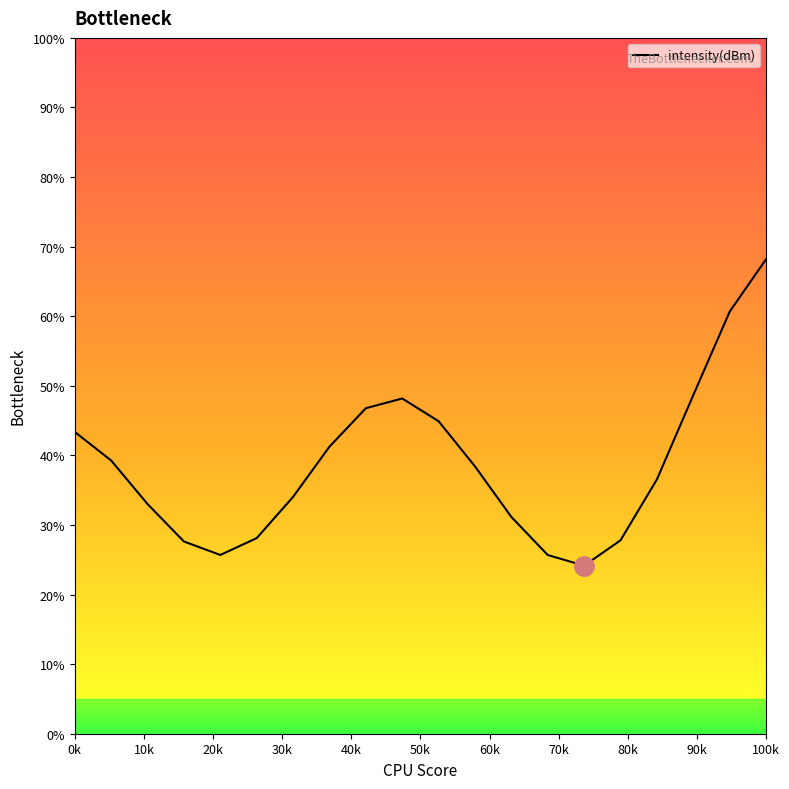

What is the maximum value shown in the chart?

68.2